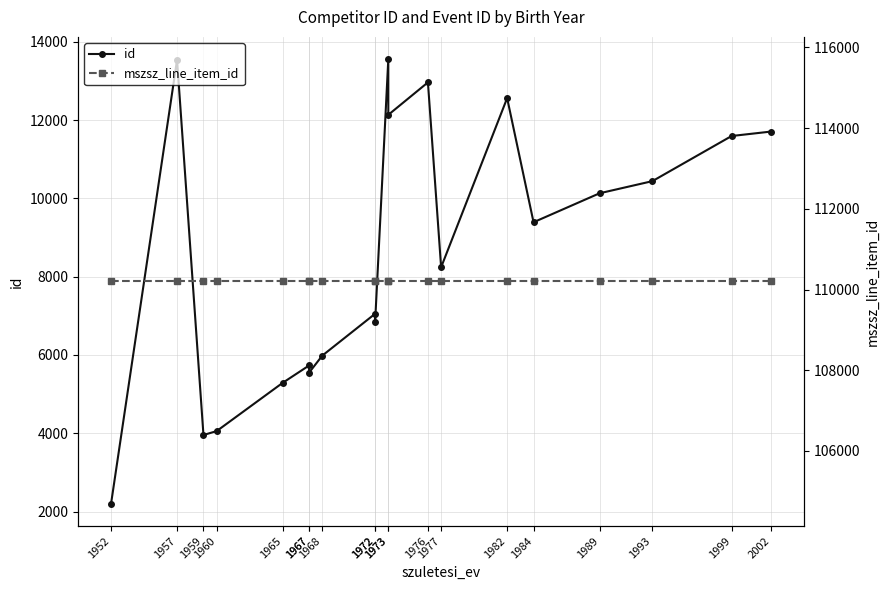

What is the difference between the highest and lowest values at 1977?

101959